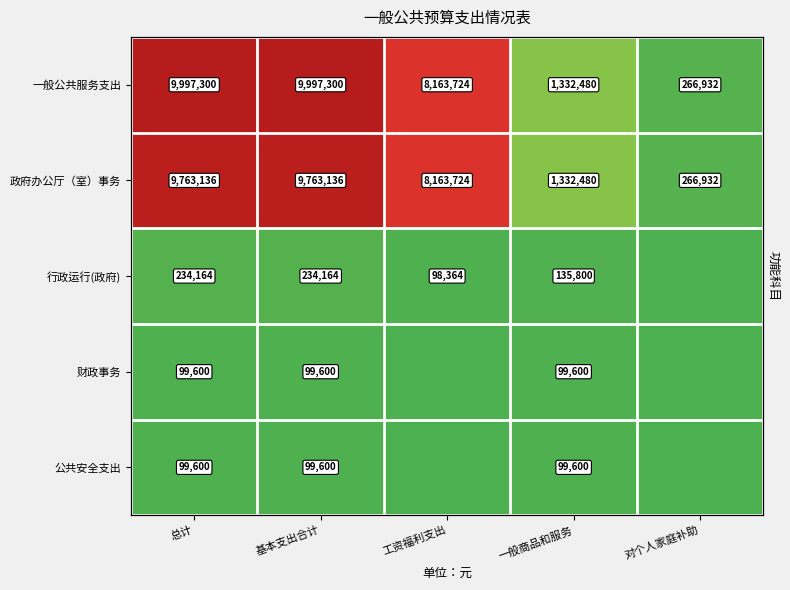

How many categories are shown in the chart?

5